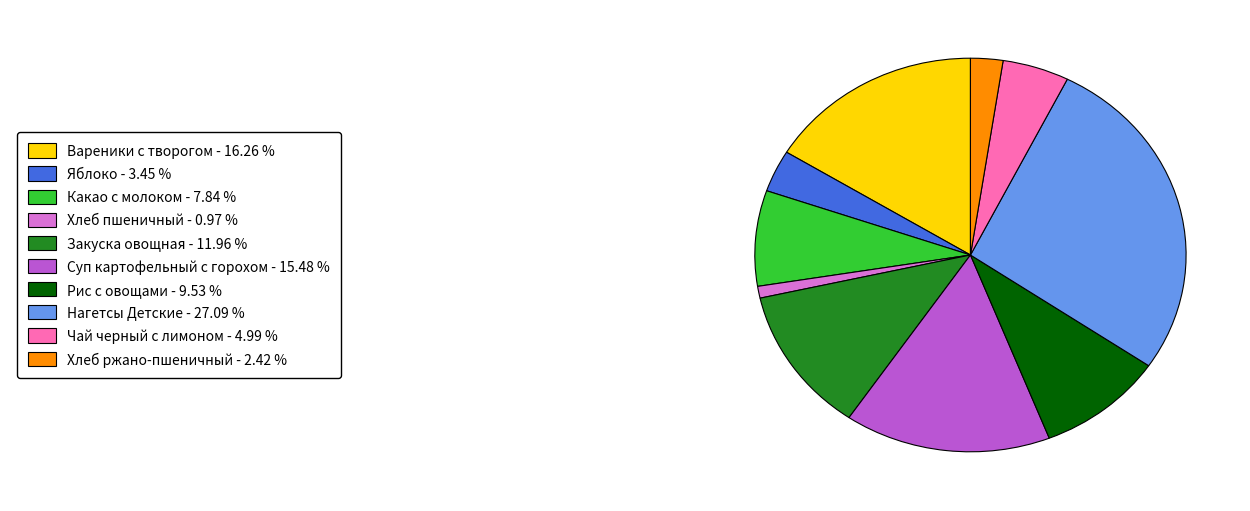

Is there any slice that represents more than half of the pie?

No